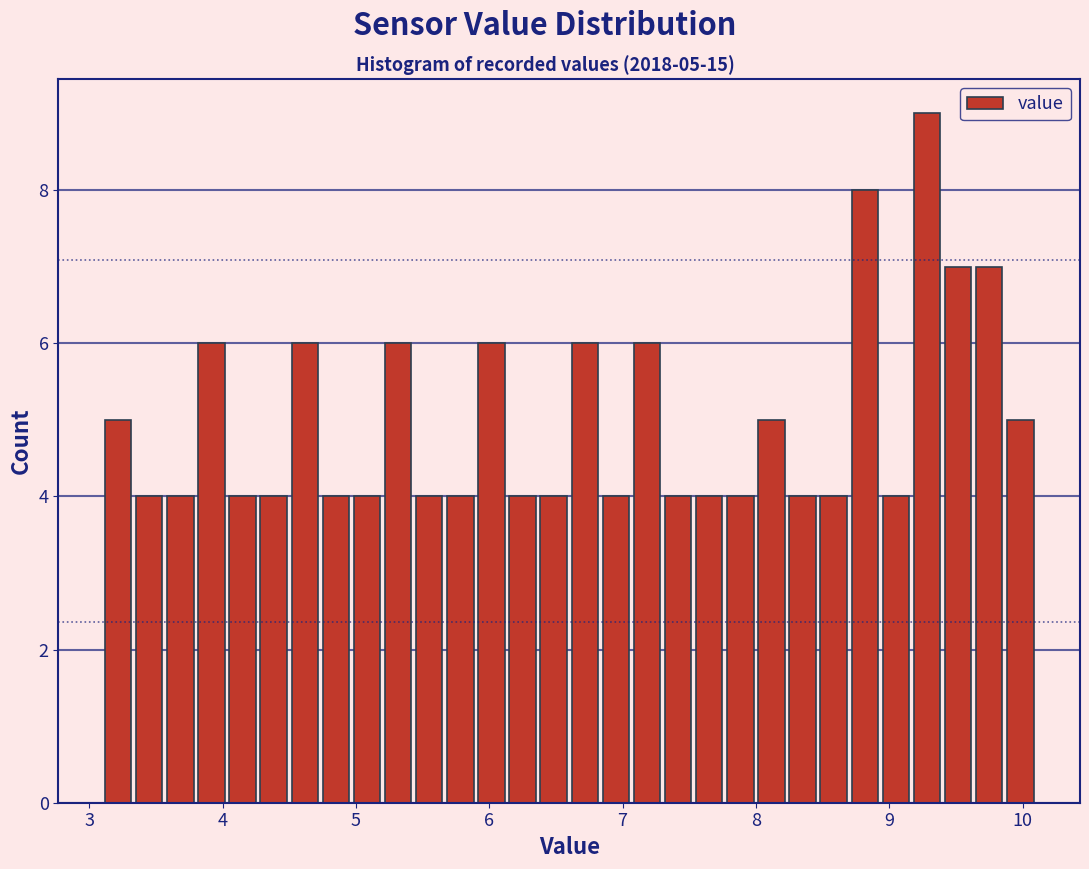

Around what value on the x-axis is the tallest bar? Give the approximate position of its centre, as read against the axis.

9.3